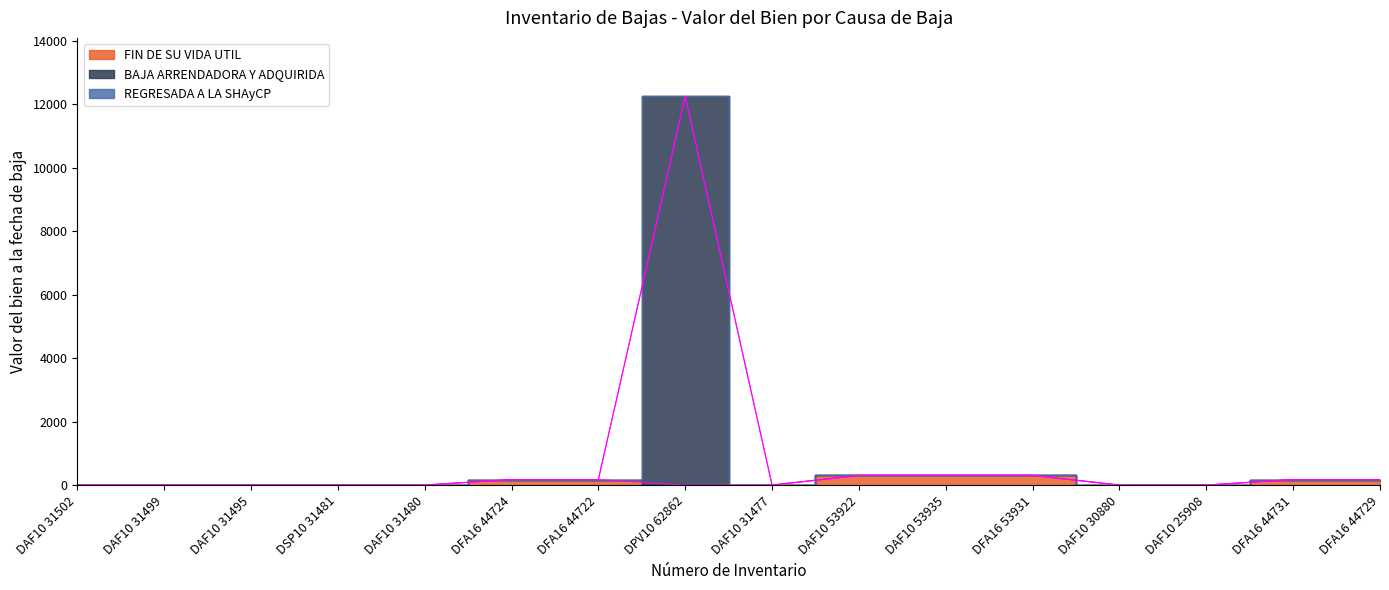

Between DFA16 53931 and DAF10 25908, which series saw the biggest shift?

FIN DE SU VIDA UTIL